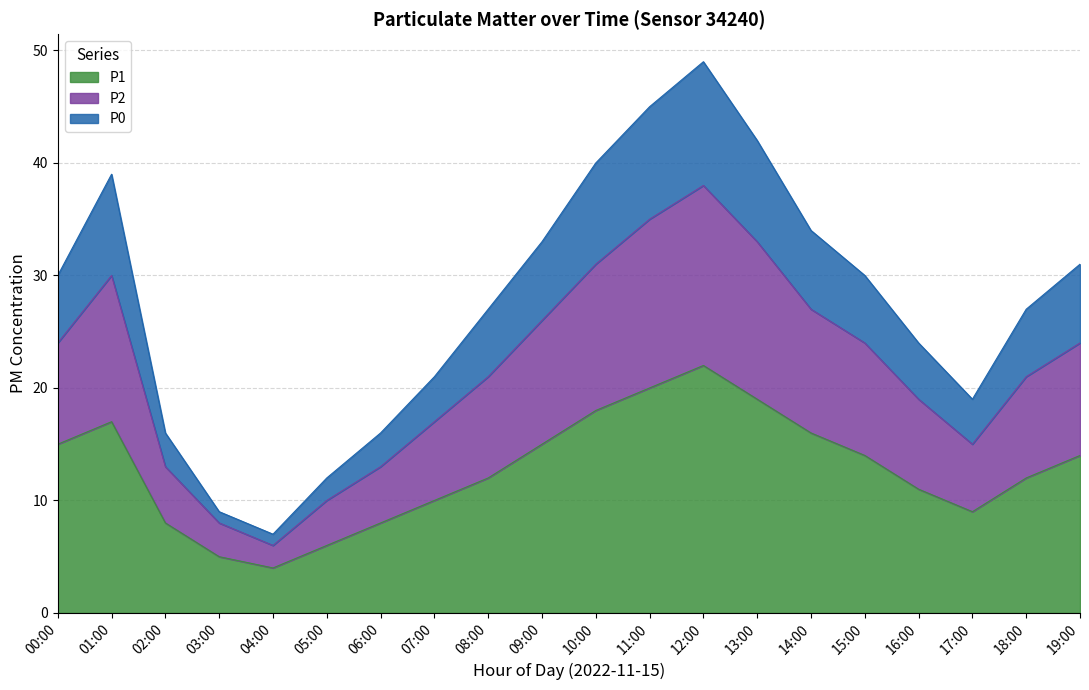

True or false: P1 has a value of 7 at 04:00.

False